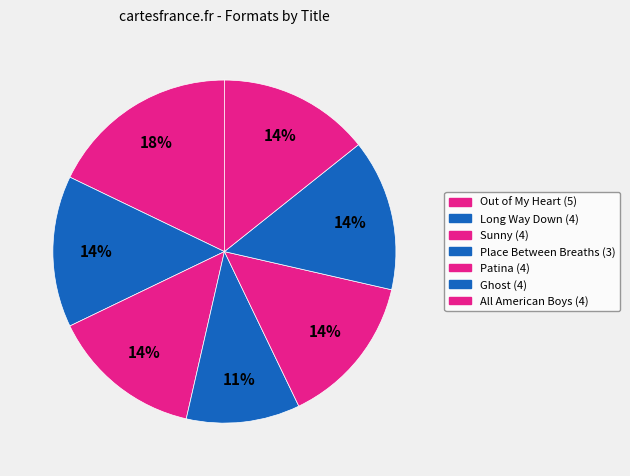

Does any single category account for the majority?

No